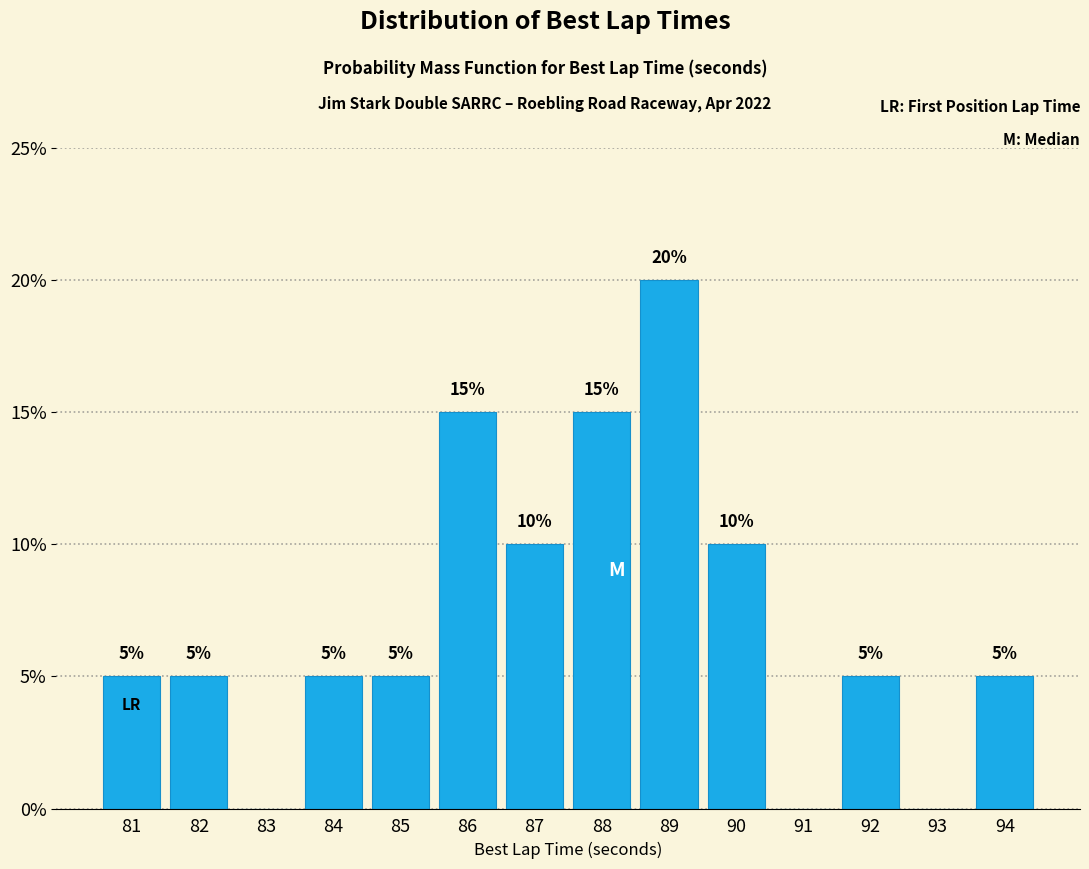

Reading right to left, extract all data points from this chart.

94=5	93=0	92=5	91=0	90=10	89=20	88=15	87=10	86=15	85=5	84=5	83=0	82=5	81=5